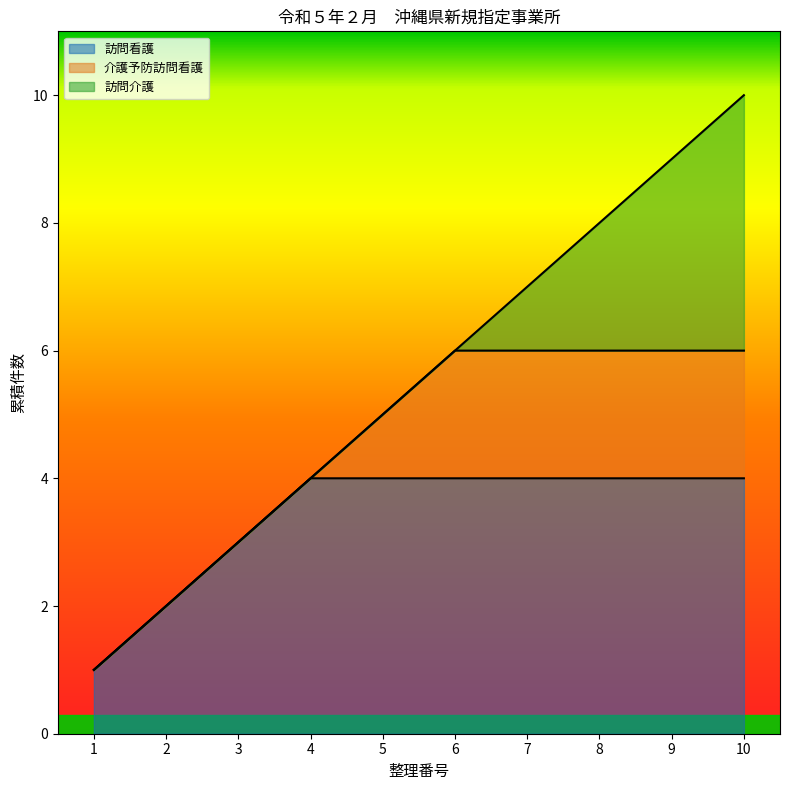

What is the maximum value for 訪問看護?

4